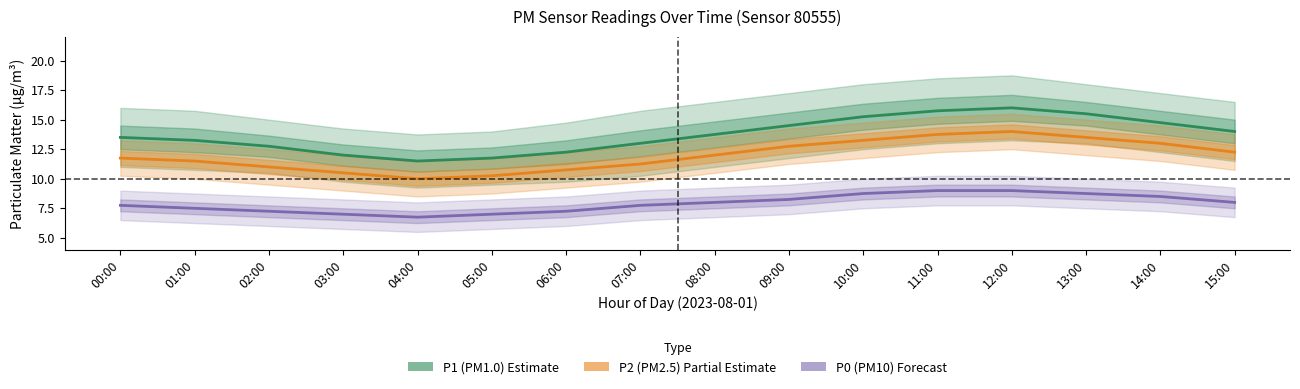

What is the value of the P2 (PM2.5) point at the 3rd from the left?

11.0